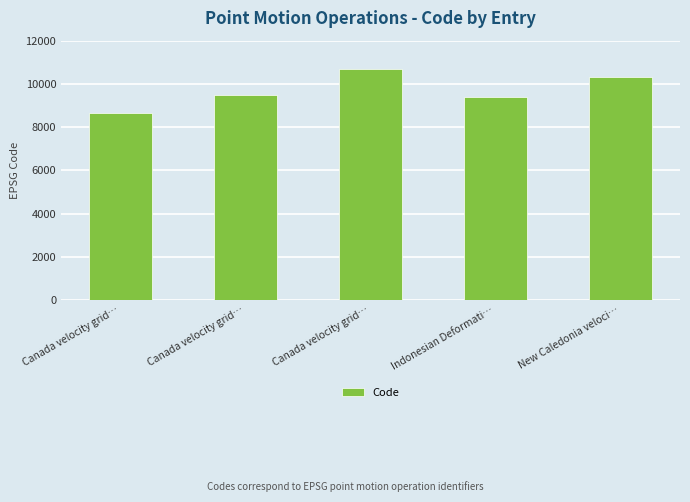

List the labels in order of value, largest first.

Canada velocity grid…, New Caledonia veloci…, Canada velocity grid…, Indonesian Deformati…, Canada velocity grid…